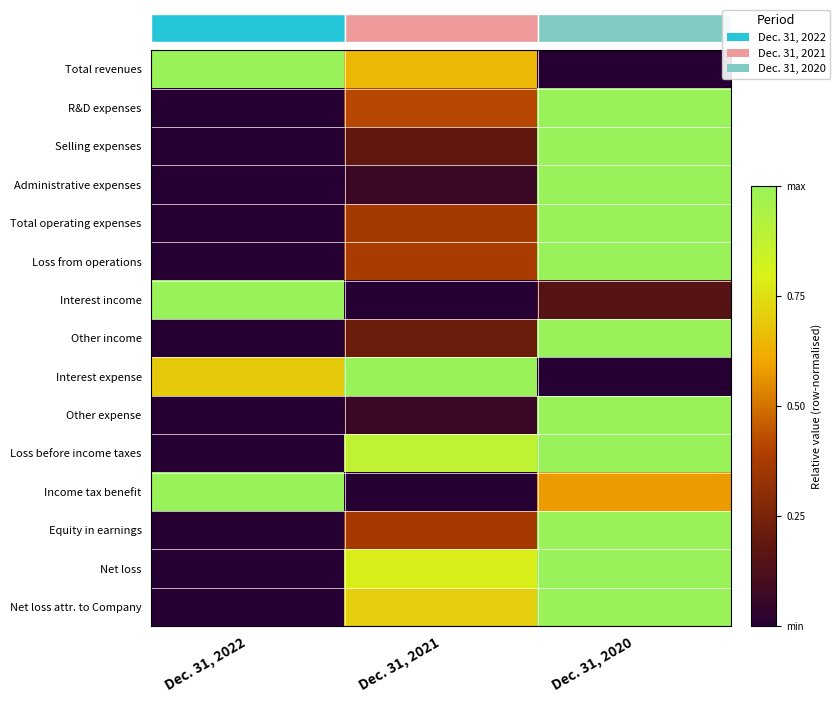

How many Total operating expenses values are between 0 and 1?

3